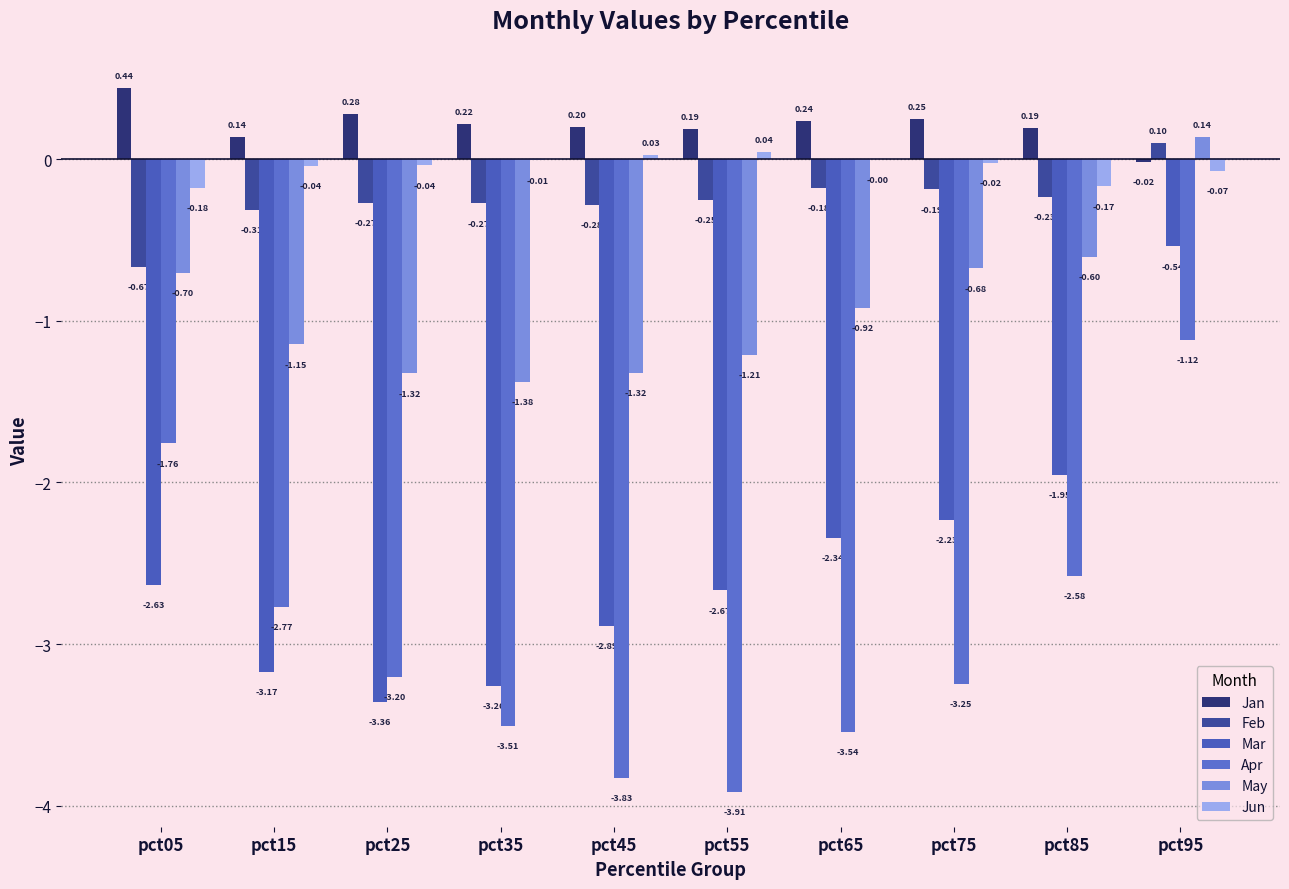

Reading right to left, list all the values displayed in this chart.

Jan: -0.0	0.2	0.3	0.2	0.2	0.2	0.2	0.3	0.1	0.4
Feb: 0.1	-0.2	-0.2	-0.2	-0.3	-0.3	-0.3	-0.3	-0.3	-0.7
Mar: -0.5	-2.0	-2.2	-2.3	-2.7	-2.9	-3.3	-3.4	-3.2	-2.6
Apr: -1.1	-2.6	-3.2	-3.5	-3.9	-3.8	-3.5	-3.2	-2.8	-1.8
May: 0.1	-0.6	-0.7	-0.9	-1.2	-1.3	-1.4	-1.3	-1.1	-0.7
Jun: -0.1	-0.2	-0.0	-0.0	0.0	0.0	-0.0	-0.0	-0.0	-0.2